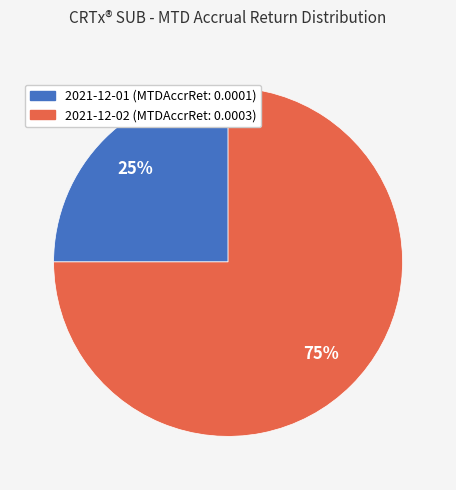

To the nearest percent, what is the combined percentage of 2021-12-02 and 2021-12-01?

100%